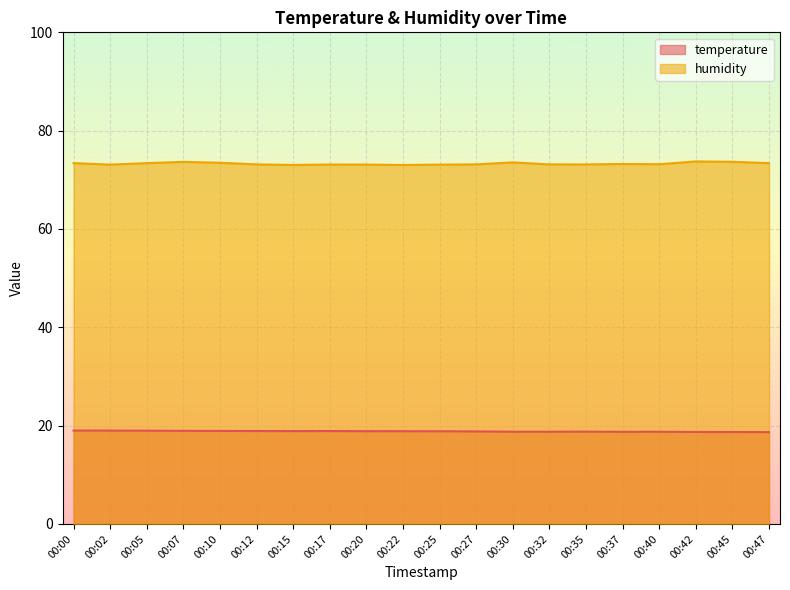

What is the average value of the temperature series?

18.8